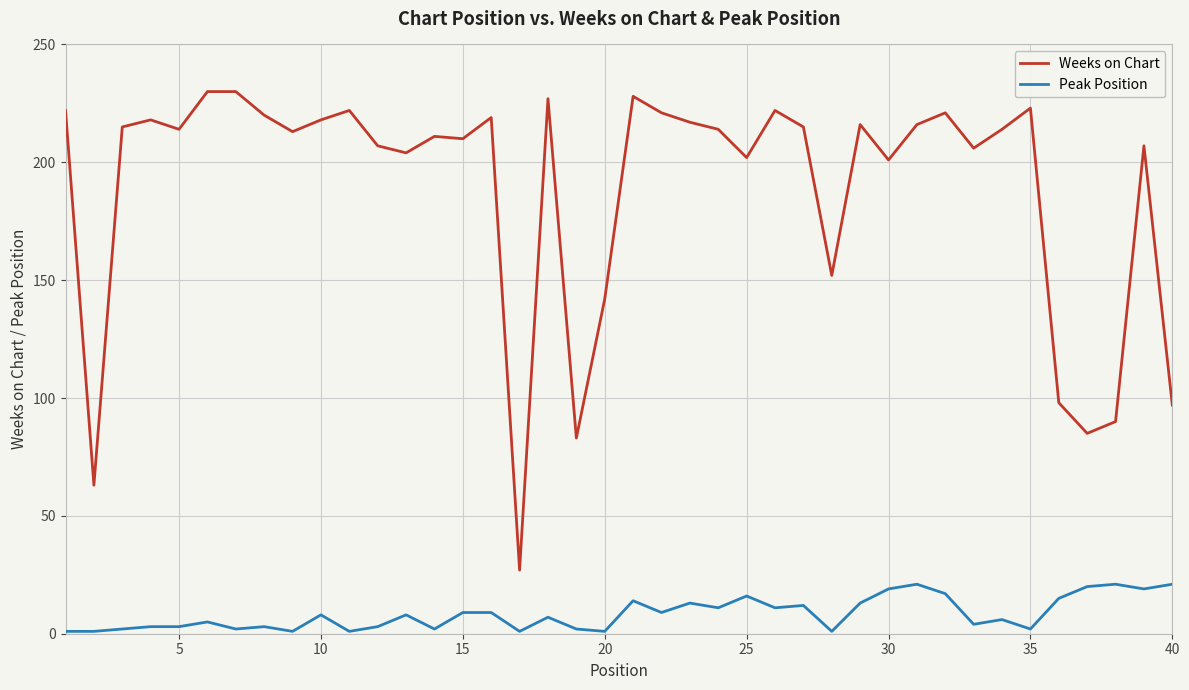

Which series has the largest total across all categories?

Weeks on Chart